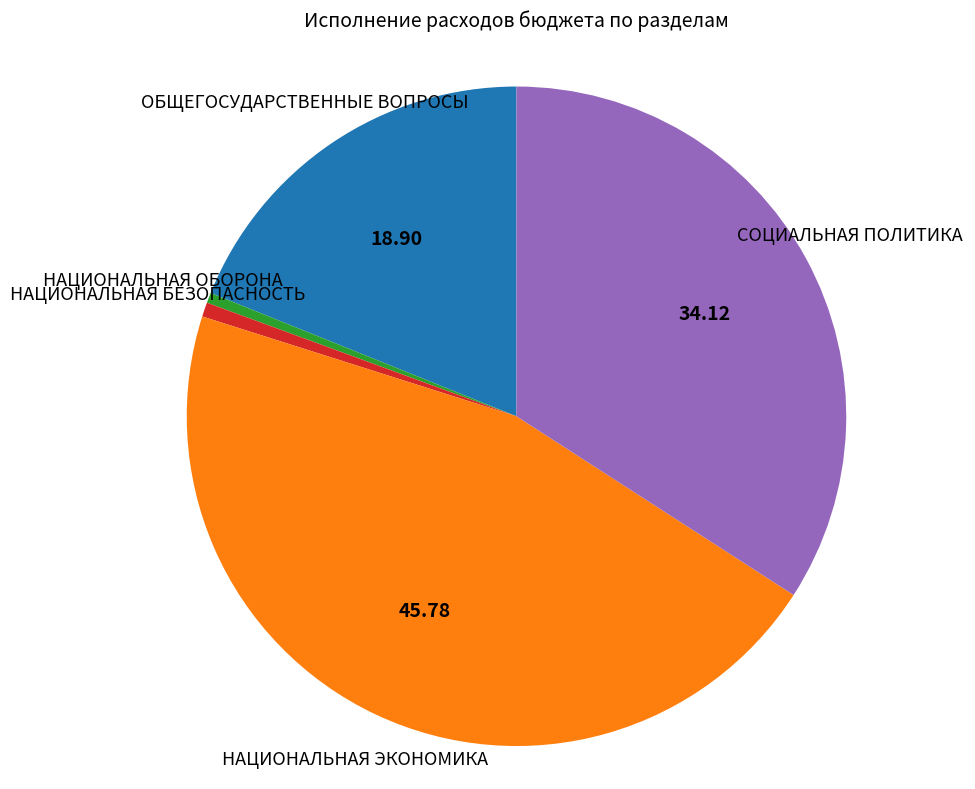

Does НАЦИОНАЛЬНАЯ ЭКОНОМИКА represent more than half of the total?

No